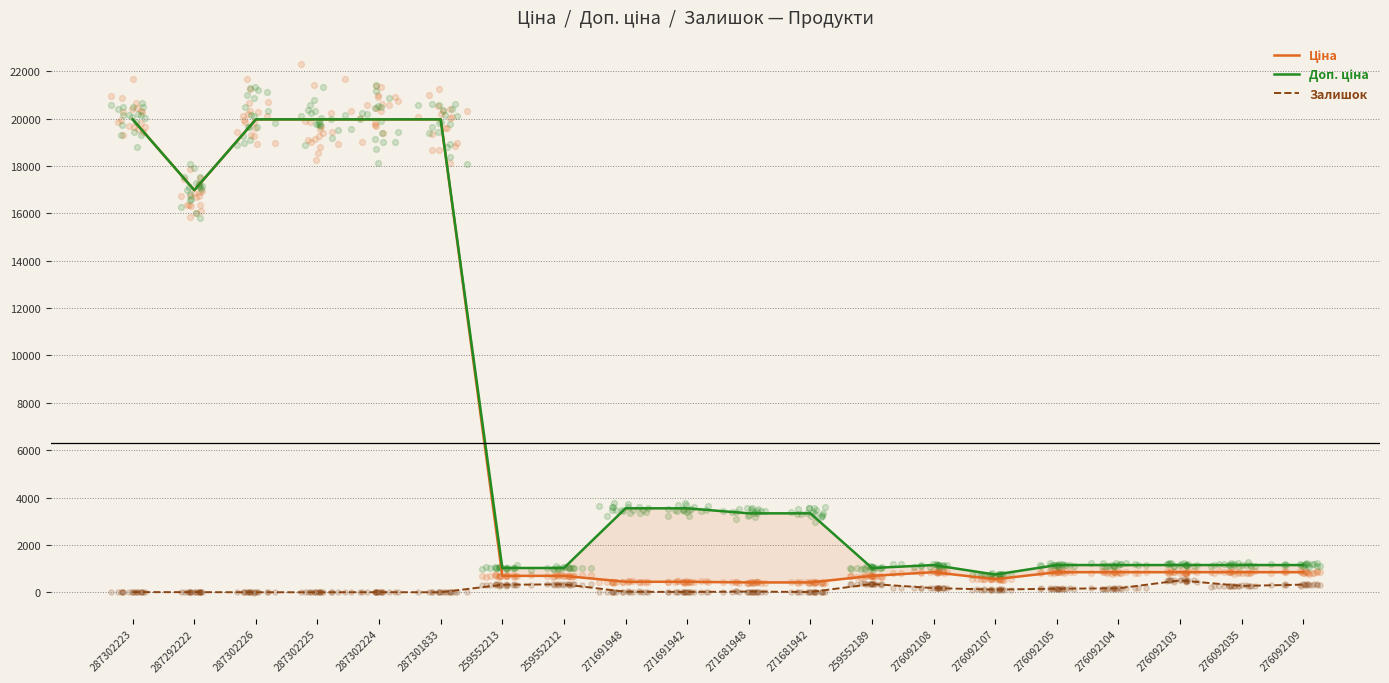

Which series contains the highest Y value?

Ціна